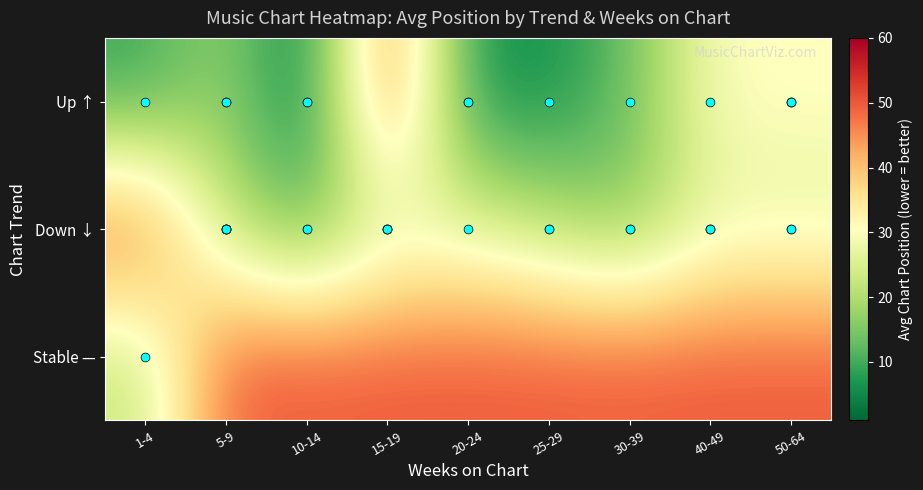

Rank the series by their average value, from lowest to highest.

Up ↑, Down ↓, Stable —